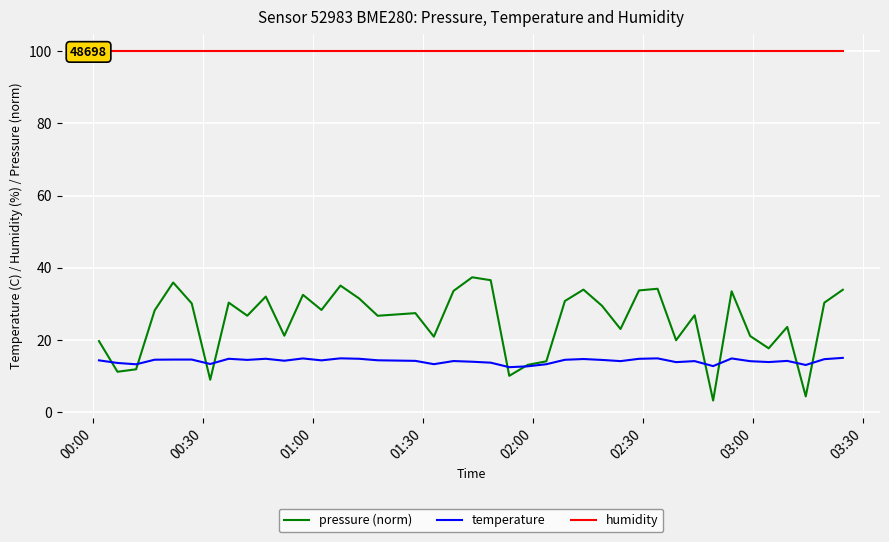

What are all the series names shown in the legend?

pressure (norm), temperature, humidity